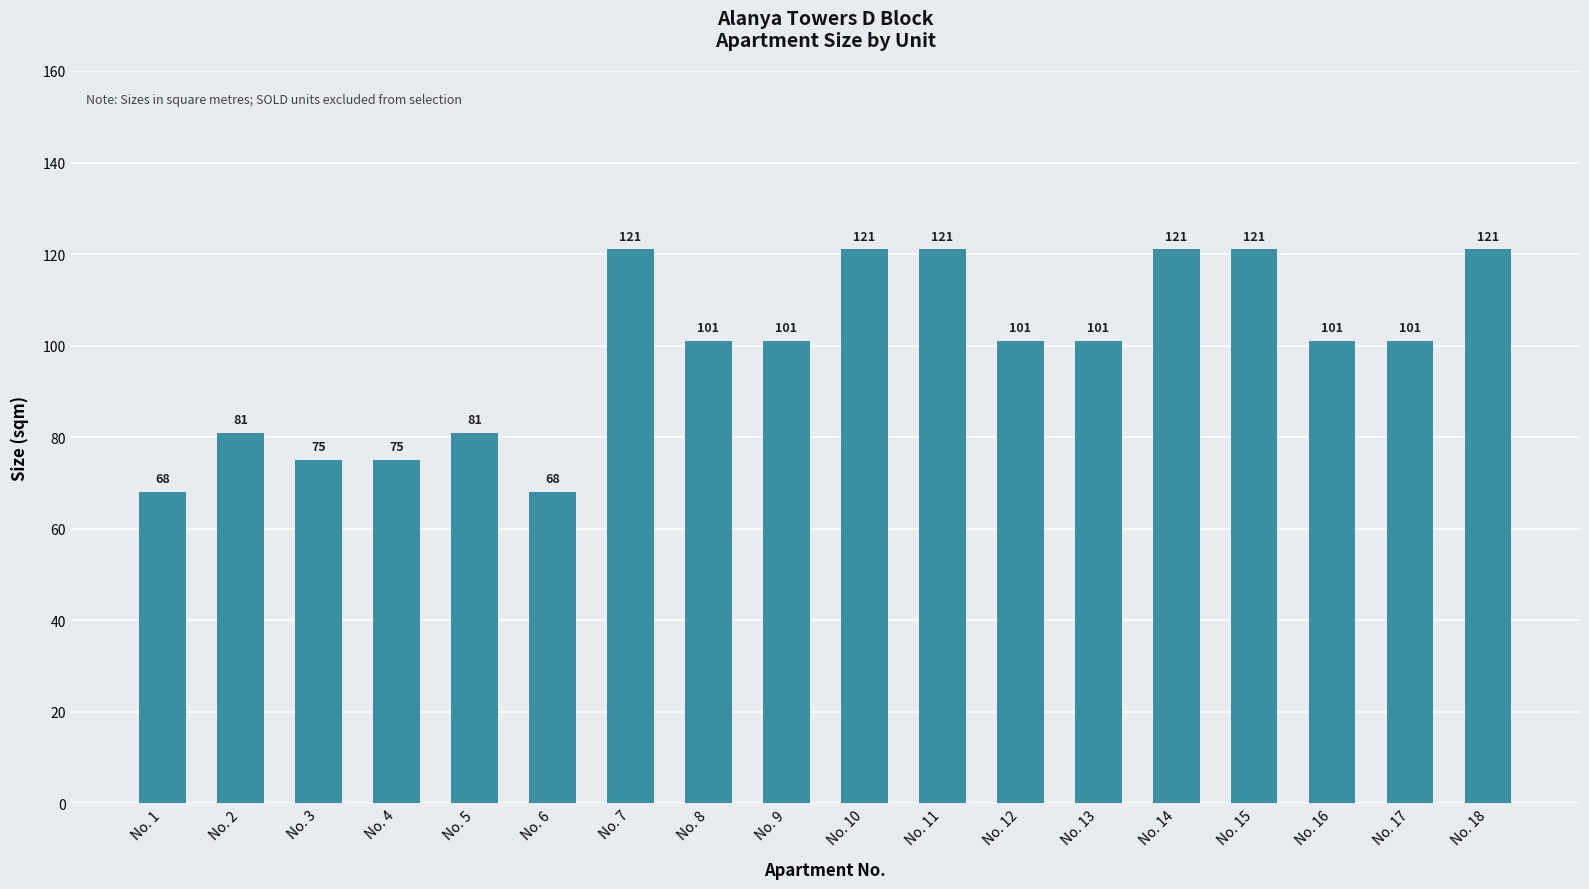

Approximately how many times larger is the value at No. 4 compared to No. 14?

0.6